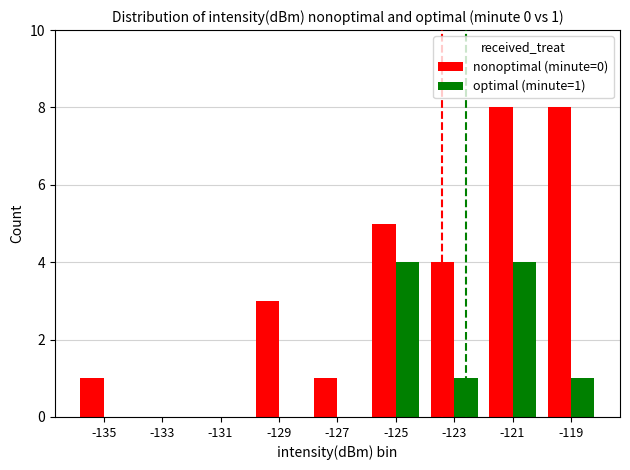

What is the sum of the nonoptimal (minute=0) values at -119 and -129?

11